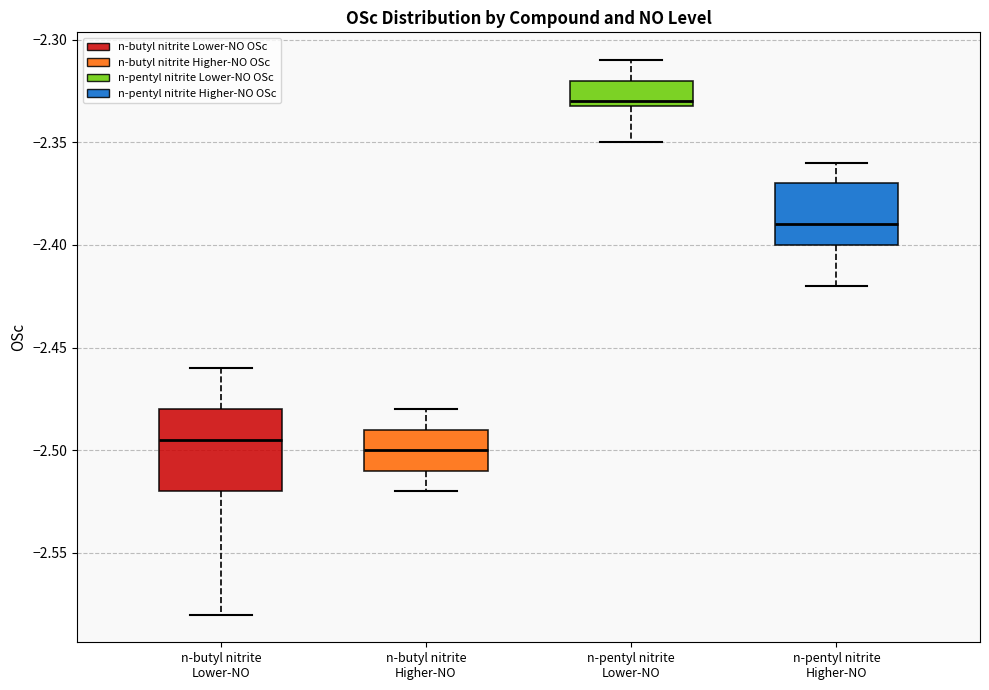

Comparing the boxes themselves (not the whiskers), which one is the tallest?

n-butyl nitrite Lower-NO